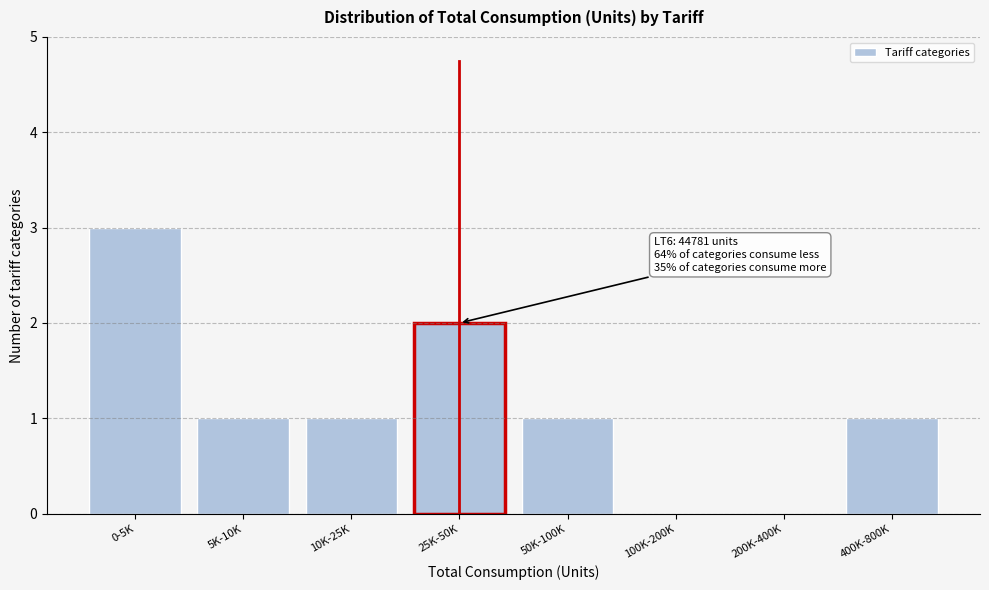

Reading left to right, transcribe all the data shown in this chart.

0-5K=3	5K-10K=1	10K-25K=1	25K-50K=2	50K-100K=1	100K-200K=0	200K-400K=0	400K-800K=1